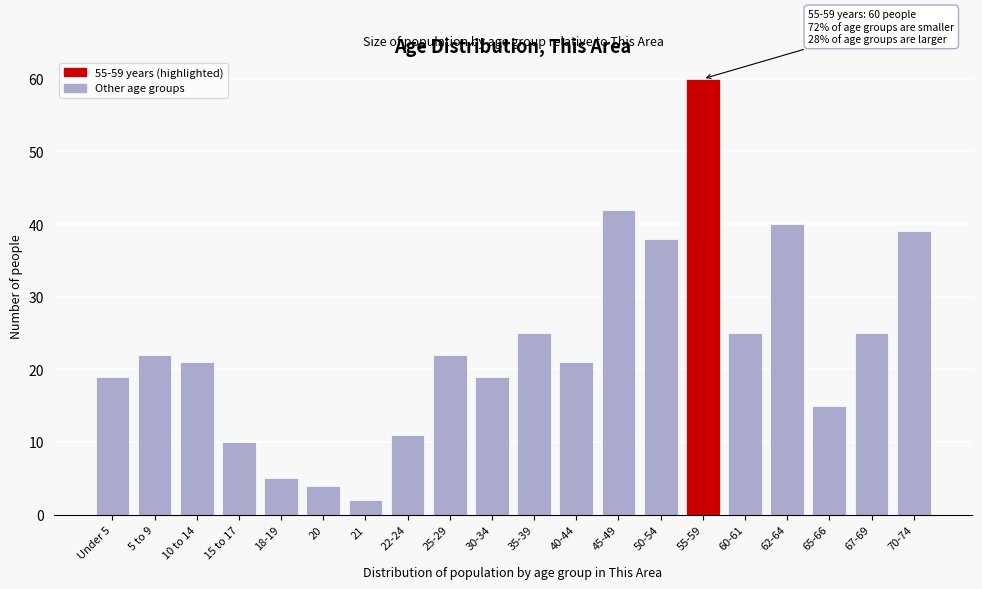

Reading left to right, extract all data points from this chart.

Under 5=19	5 to 9=22	10 to 14=21	15 to 17=10	18-19=5	20=4	21=2	22-24=11	25-29=22	30-34=19	35-39=25	40-44=21	45-49=42	50-54=38	55-59=60	60-61=25	62-64=40	65-66=15	67-69=25	70-74=39